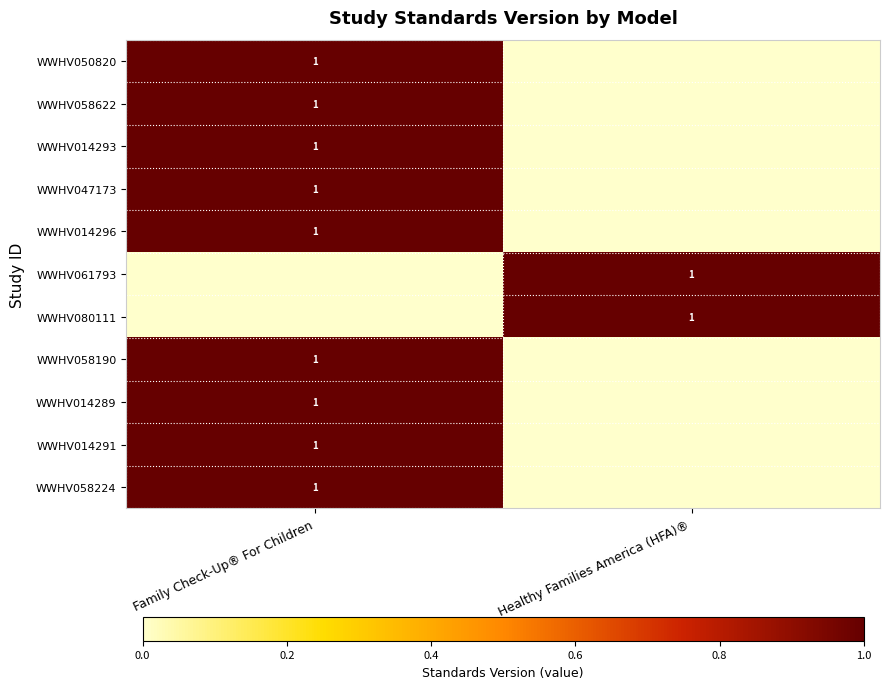

Rank the series at Healthy Families America (HFA)® from lowest to highest value.

WWHV050820, WWHV058622, WWHV014293, WWHV047173, WWHV014296, WWHV058190, WWHV014289, WWHV014291, WWHV058224, WWHV061793, WWHV080111